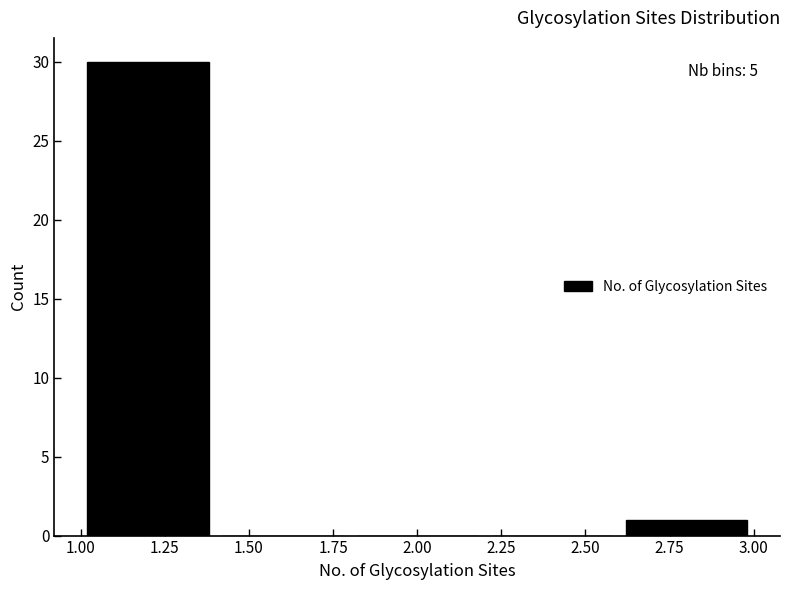

Which range on the x-axis has the tallest bar?

1.0 to 1.4